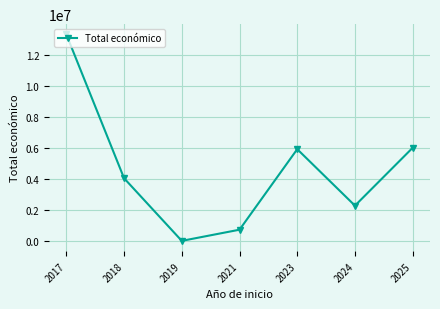

What is the approximate value at 2023, to the nearest 10?

5905120